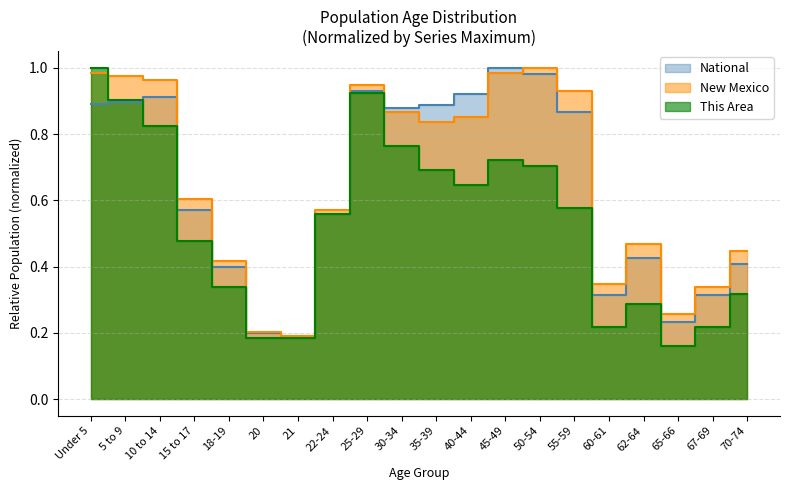

The National series shows 0.1 at 65-66. True or false?

False